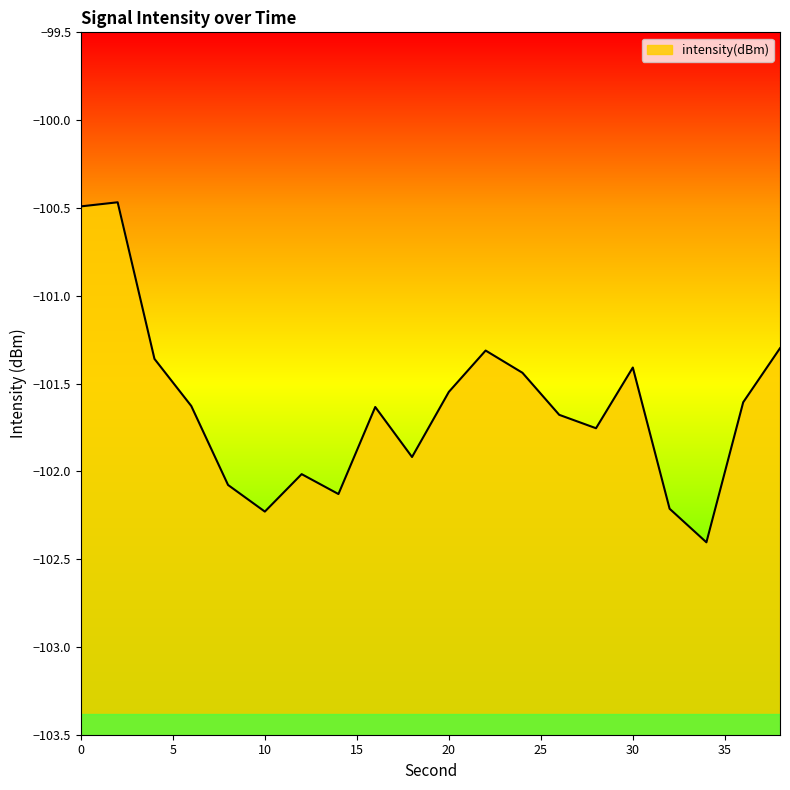

How many interior local peaks (higher than both neighbors) does the data have?

5